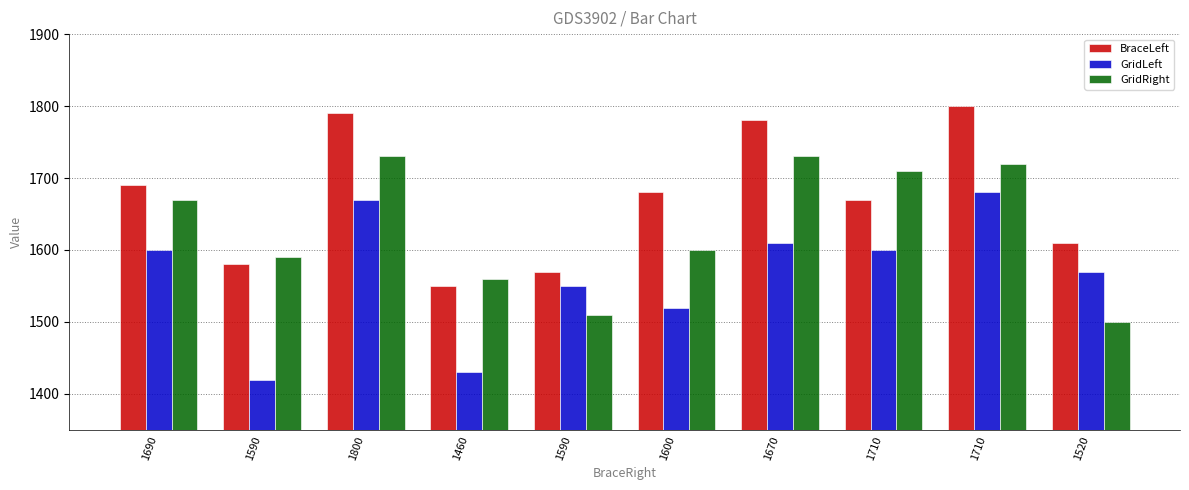

Rank the categories by BraceLeft value from highest to lowest.

1710, 1800, 1670, 1690, 1600, 1710, 1520, 1590, 1590, 1460